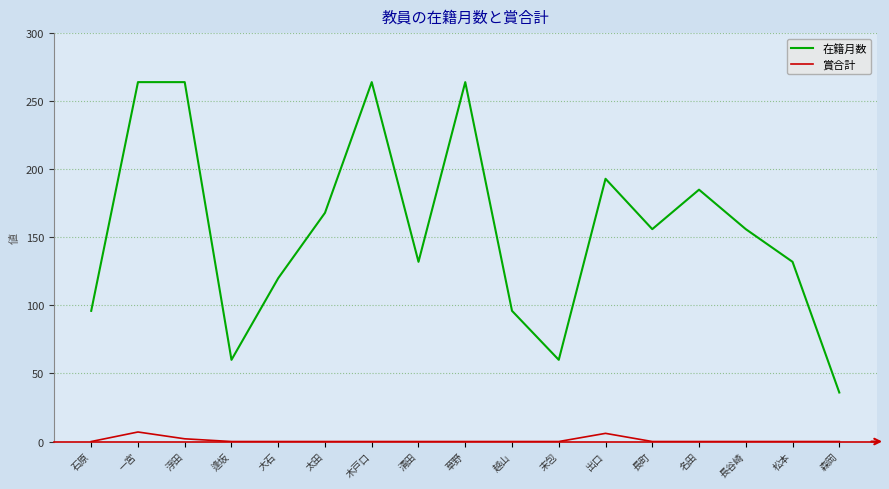

At which label does 在籍月数 reach its minimum?

森岡